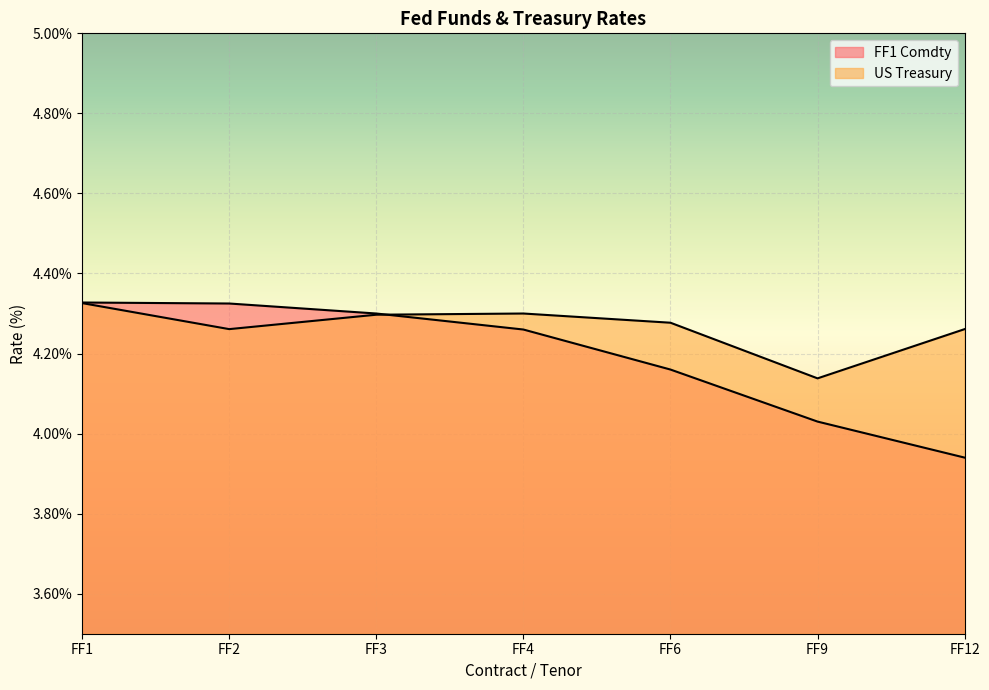

What is the average value of the US Treasury series?

4.3